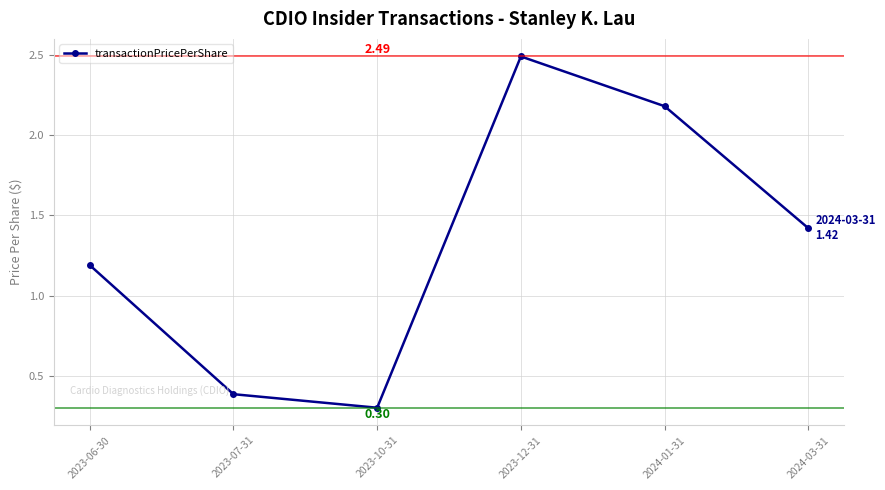

List the labels in order of value, largest first.

2023-12-31, 2024-01-31, 2024-03-31, 2023-06-30, 2023-07-31, 2023-10-31